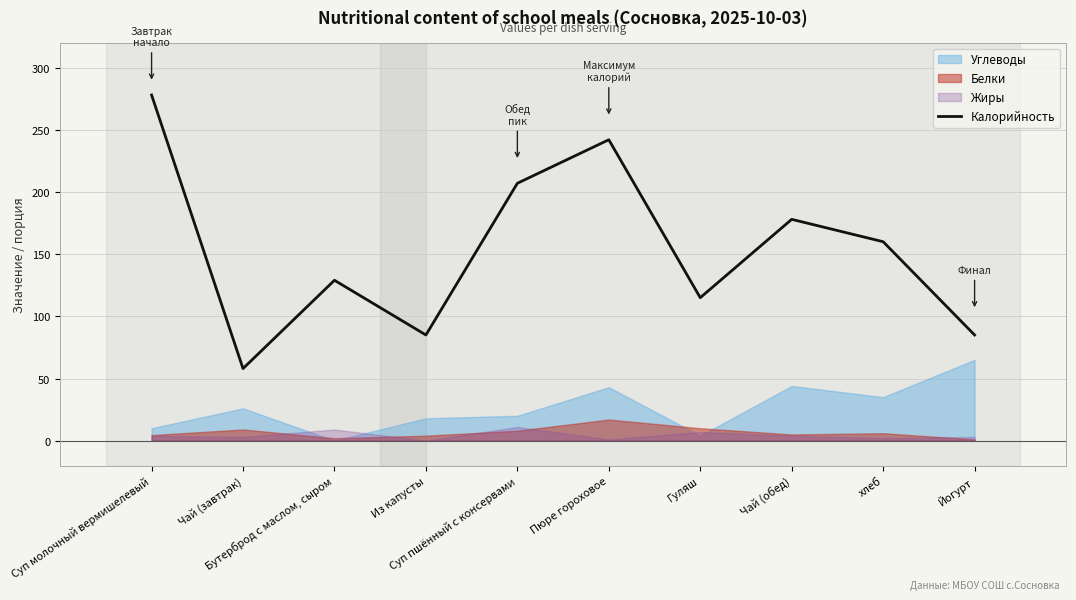

What is the label of the 4th point from the left?

Из капусты